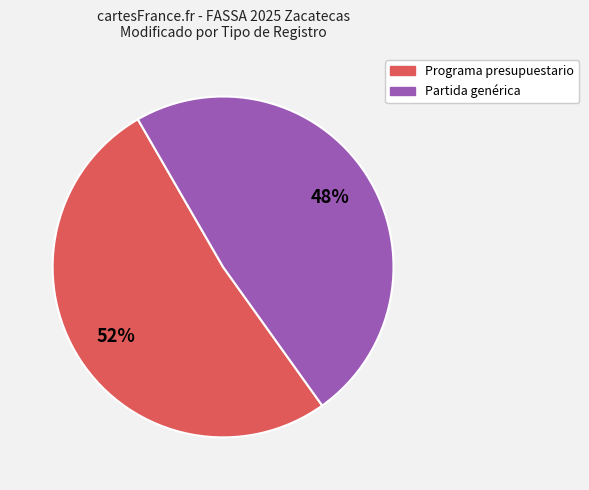

Which category has the smallest portion of the pie?

Partida genérica